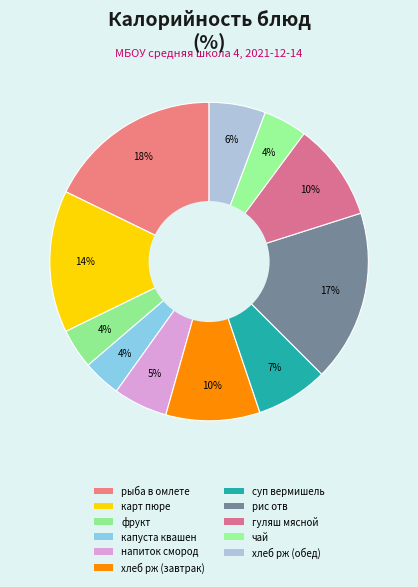

Which slice is the smallest?

капуста квашен